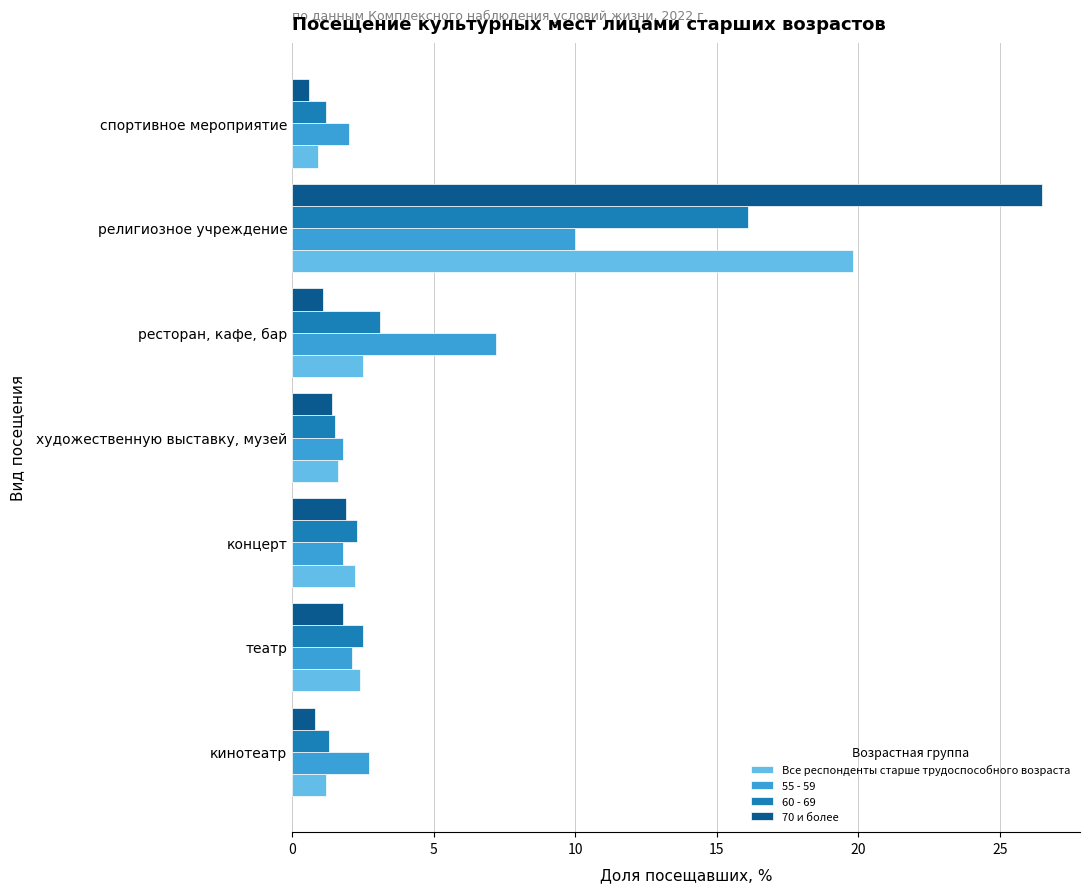

What is the minimum value for 70 и более?

0.6